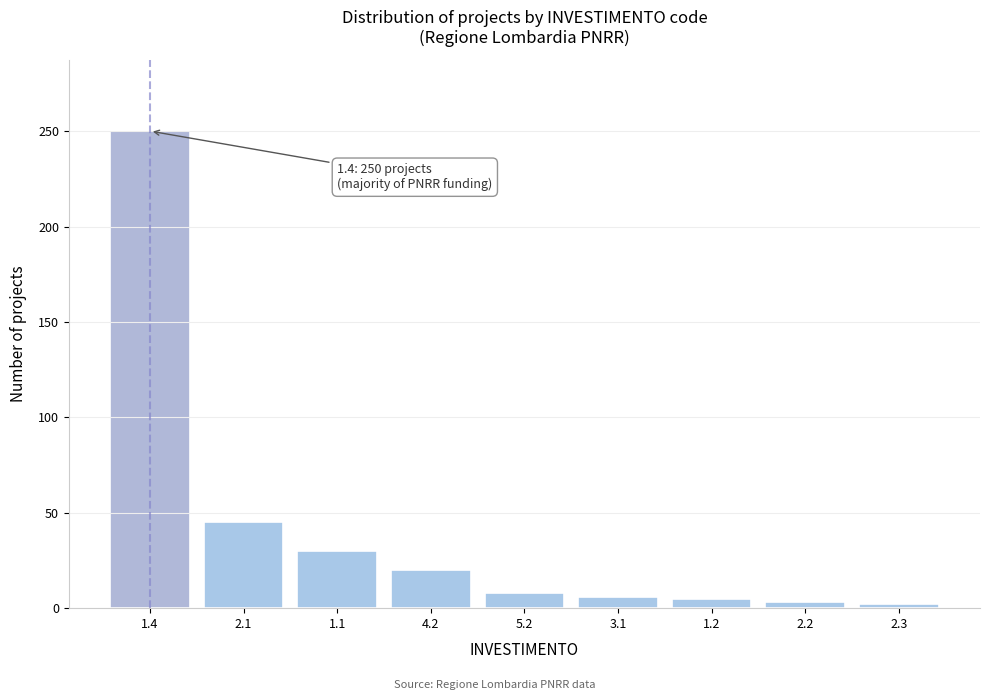

What is the change in value from 1.4 to 4.2?

-230